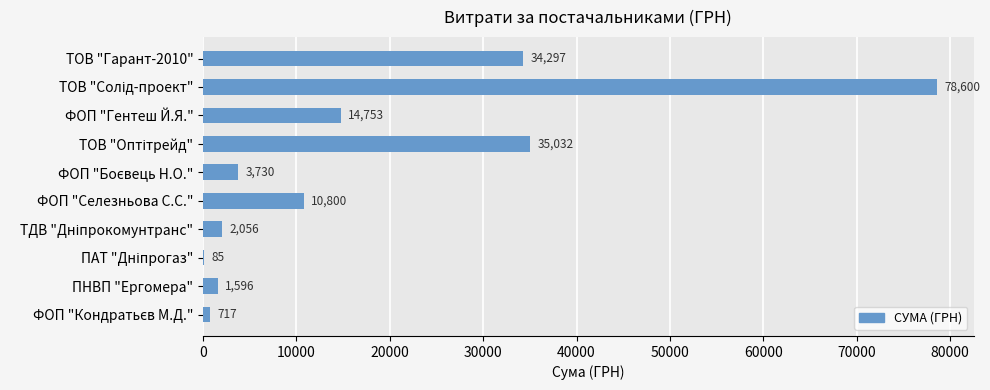

True or false: the data shows 34297.0 at ТОВ "Гарант-2010".

True